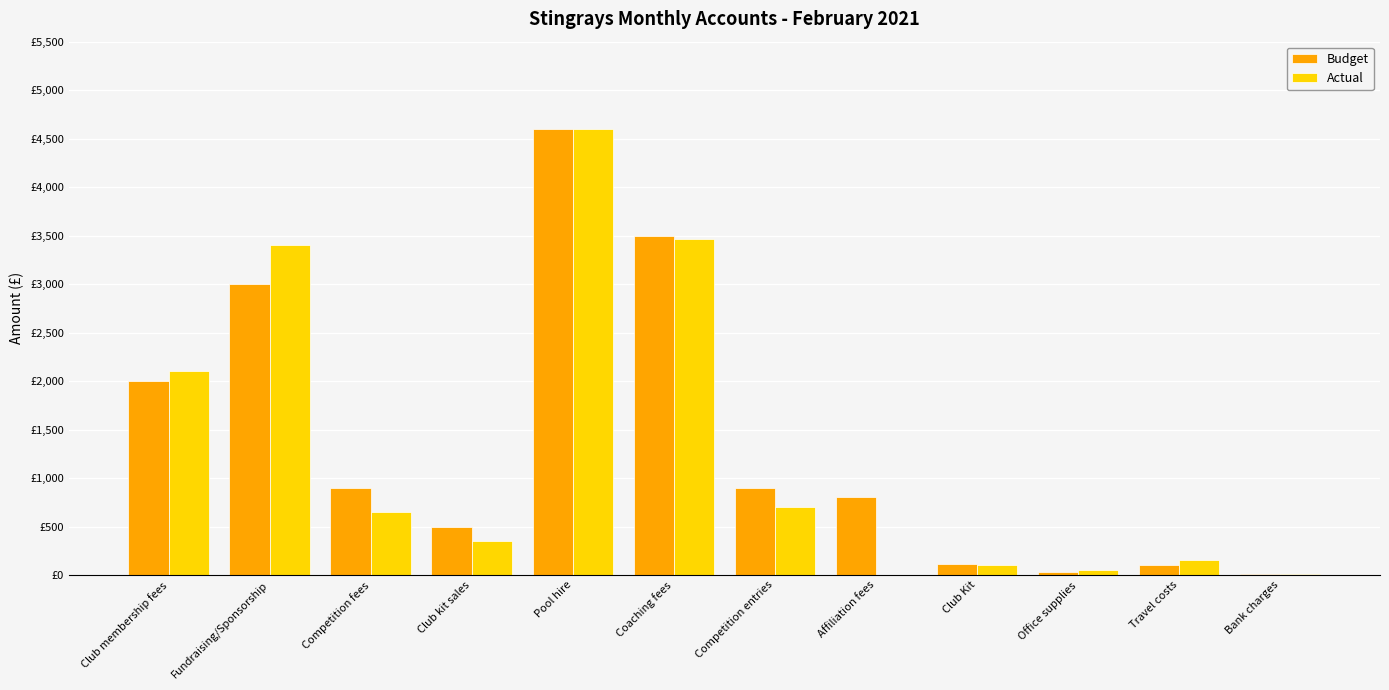

Are the bars grouped side by side (vs. stacked)?

Yes